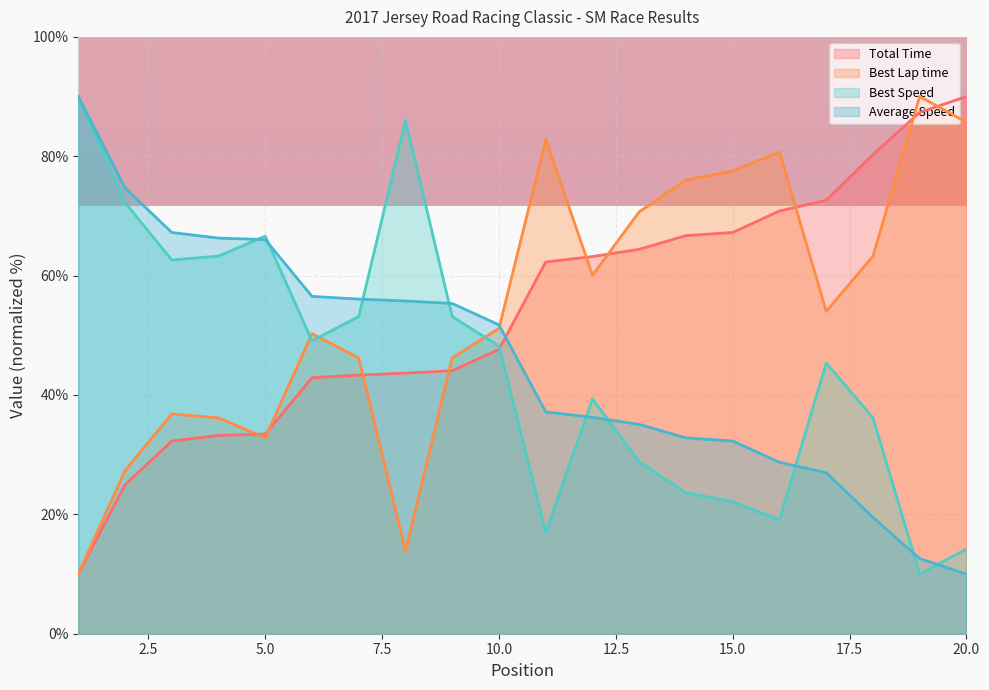

Which series ends up on top after the final intersection of Best Speed and Average Speed?

Best Speed